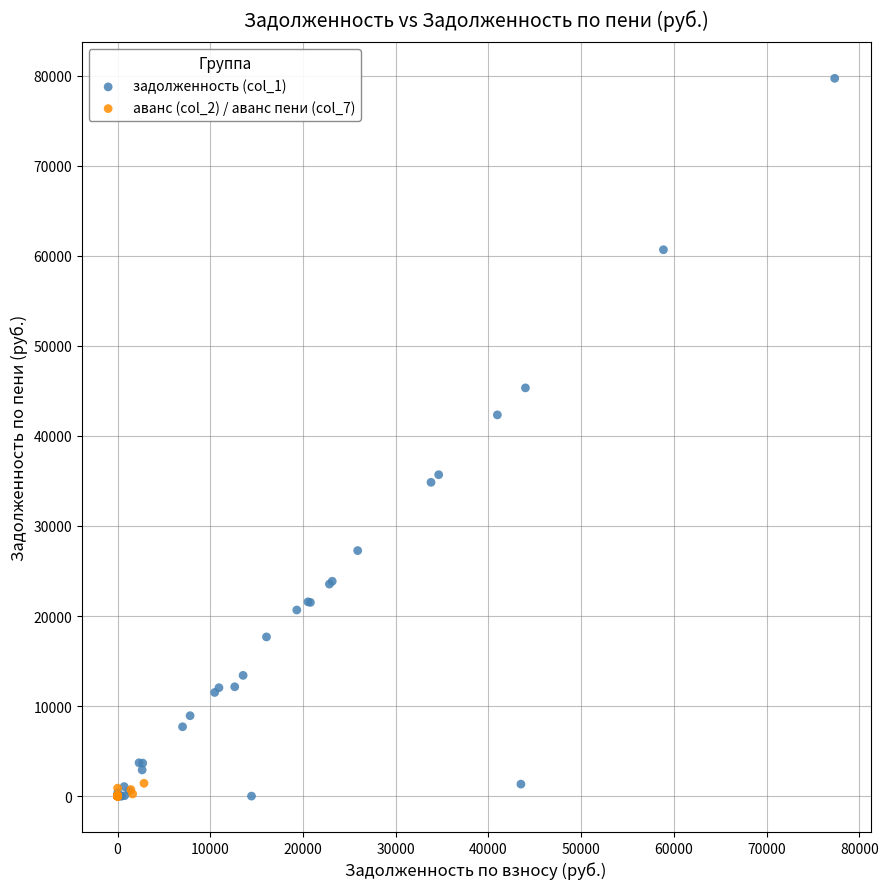

Which series contains the highest Y value?

задолженность (col_1)